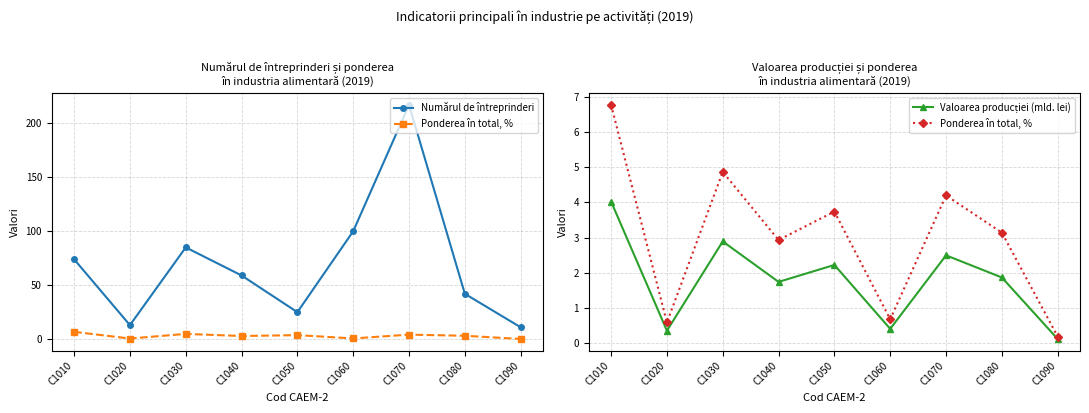

How many series are shown in this chart?

3